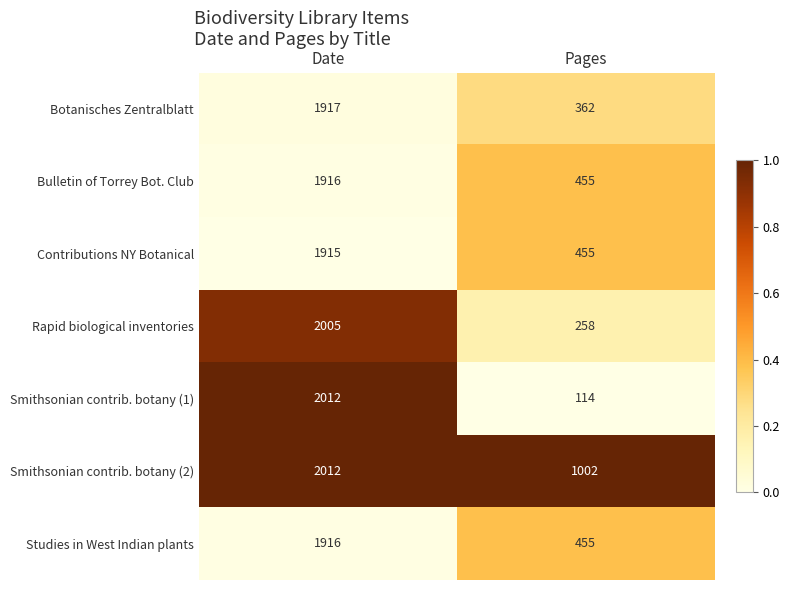

Which series has the largest total across all categories?

Smithsonian contrib. botany (2)